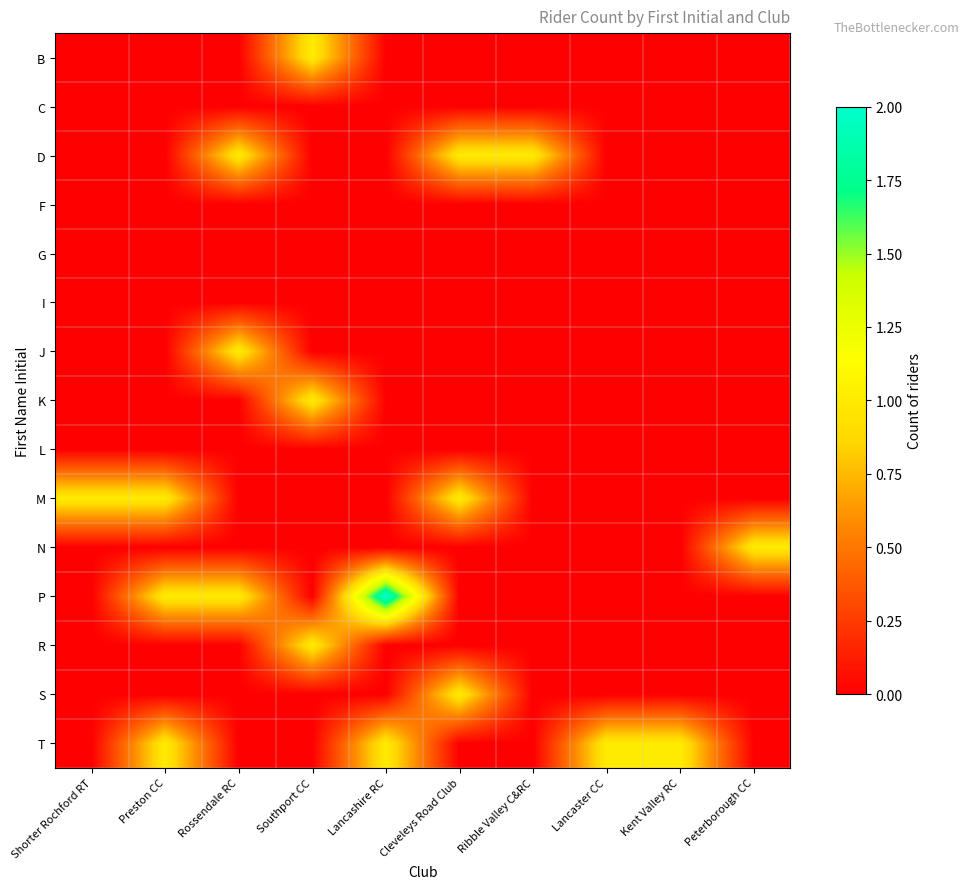

Which category has the highest value across all series?

Lancashire RC